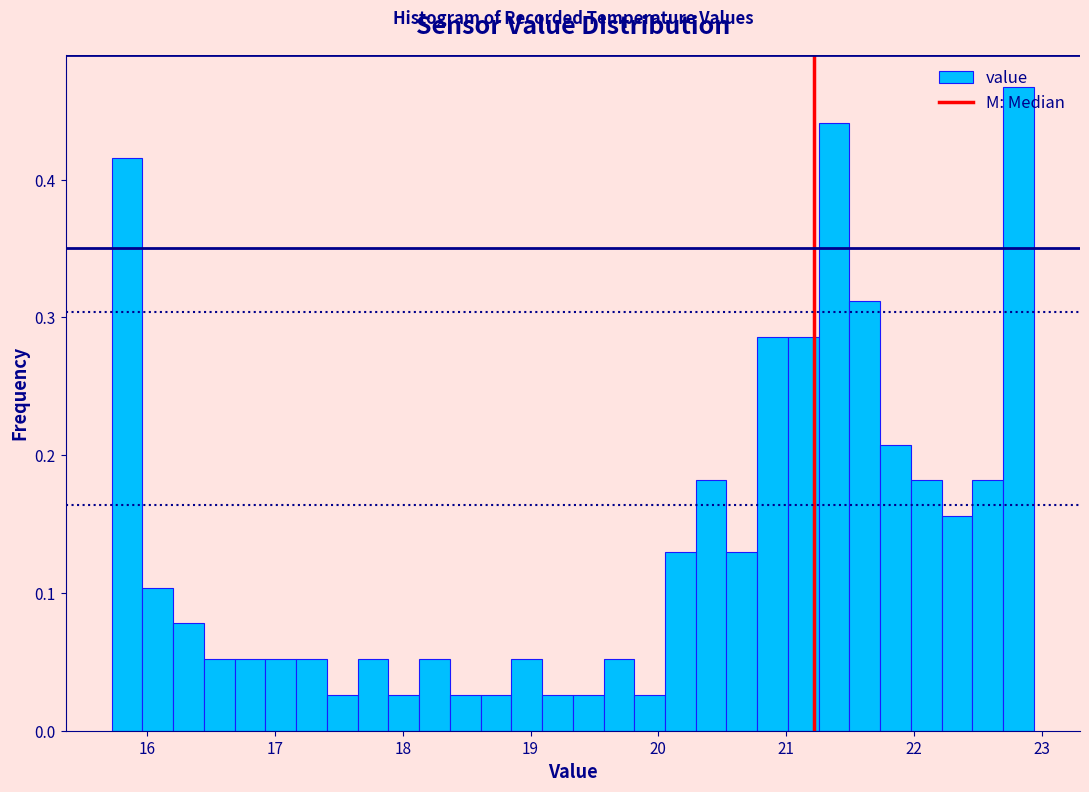

Around what value on the x-axis is the tallest bar? Give the approximate position of its centre, as read against the axis.

22.8